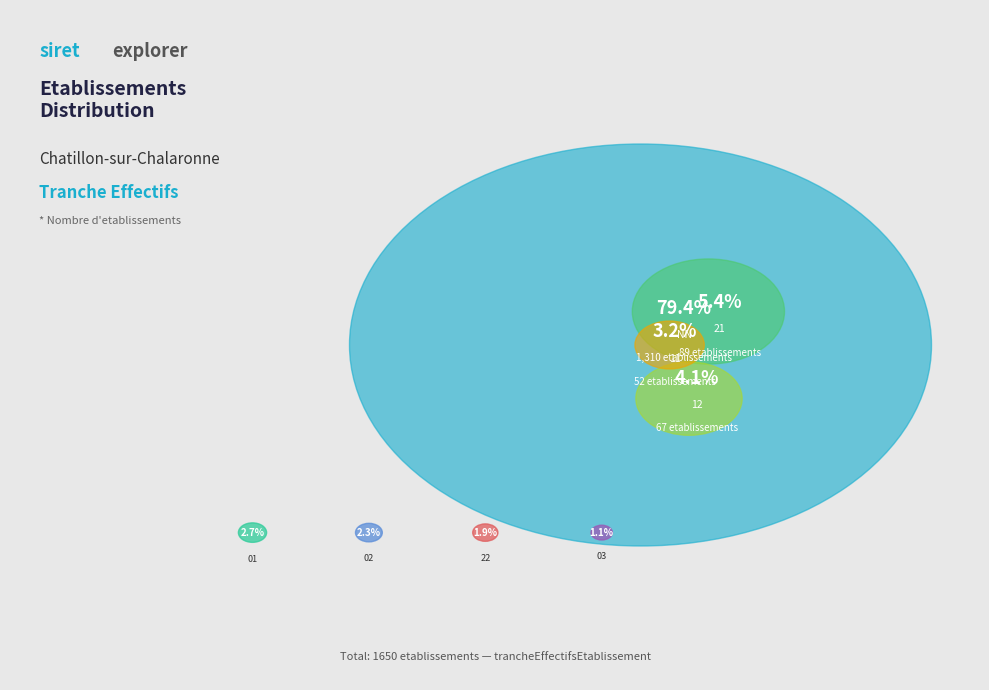

What percentage is the 22 slice, to the nearest percent?

2%